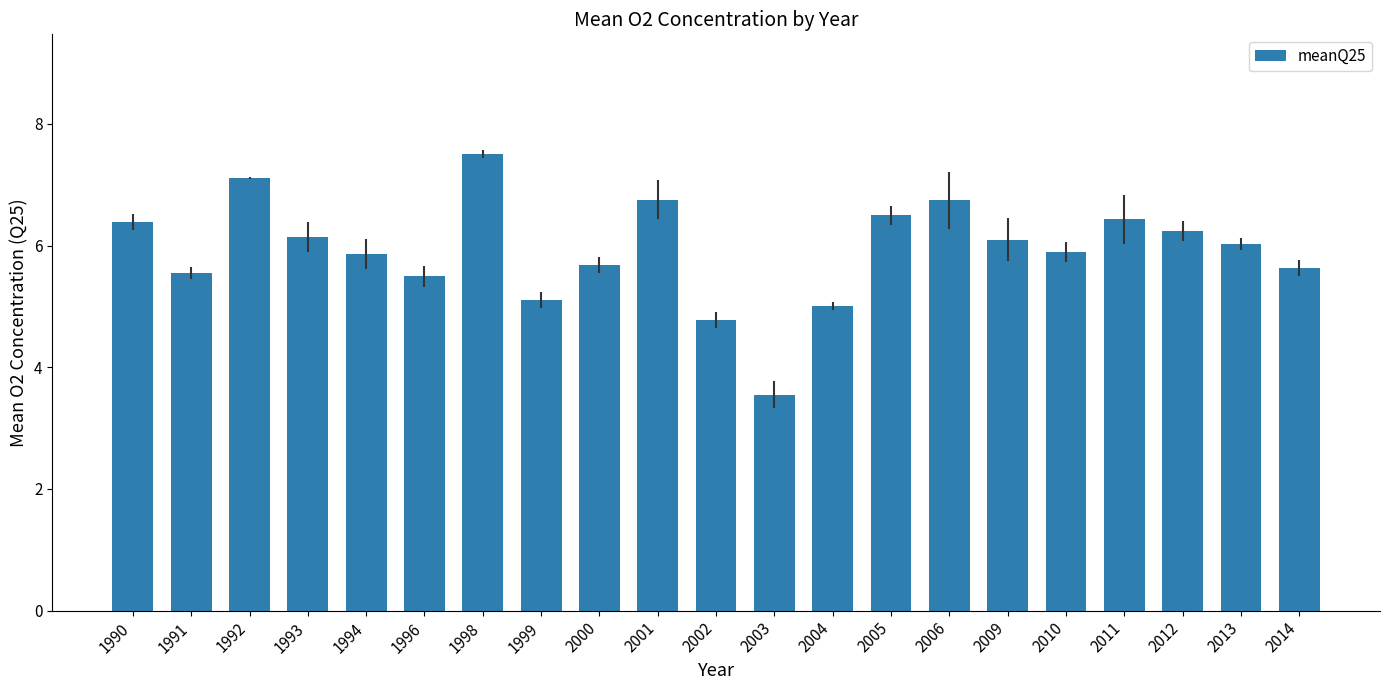

What is the ratio of the value at 1993 to the value at 2003?

1.7